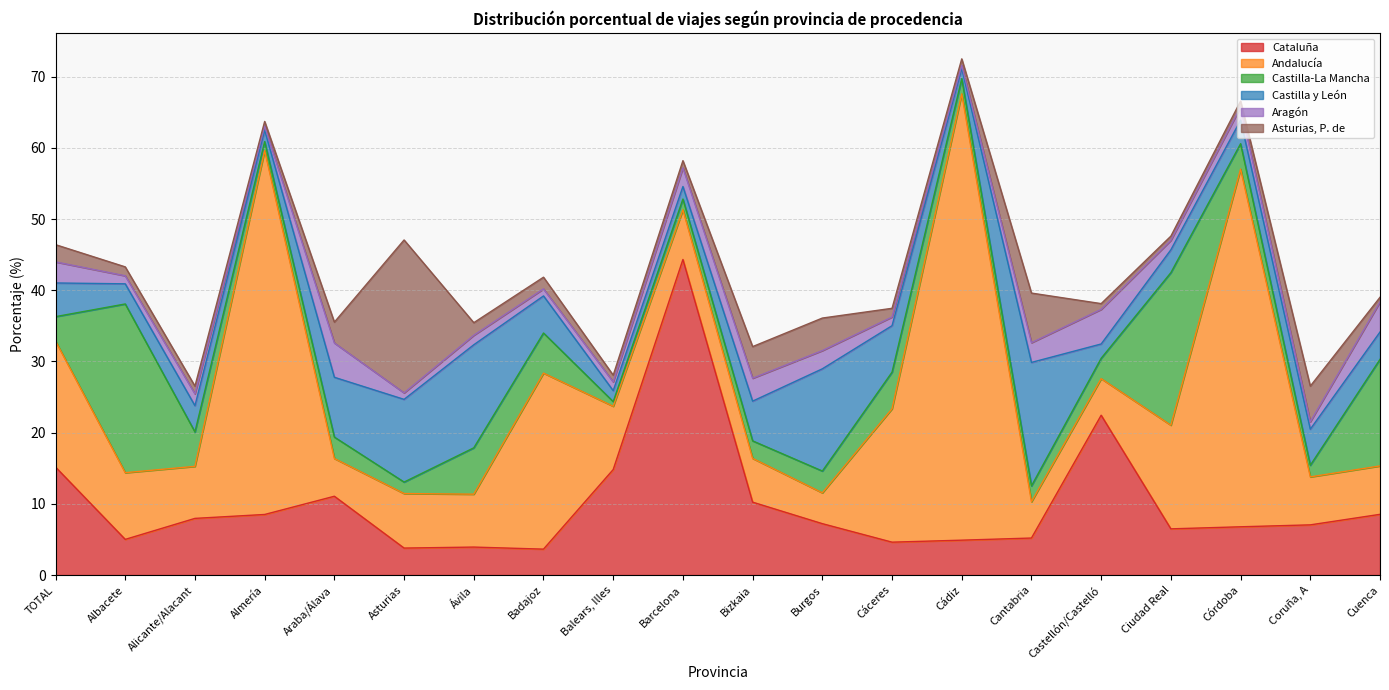

Between Alicante/Alacant and Barcelona, which series saw the biggest shift?

Cataluña